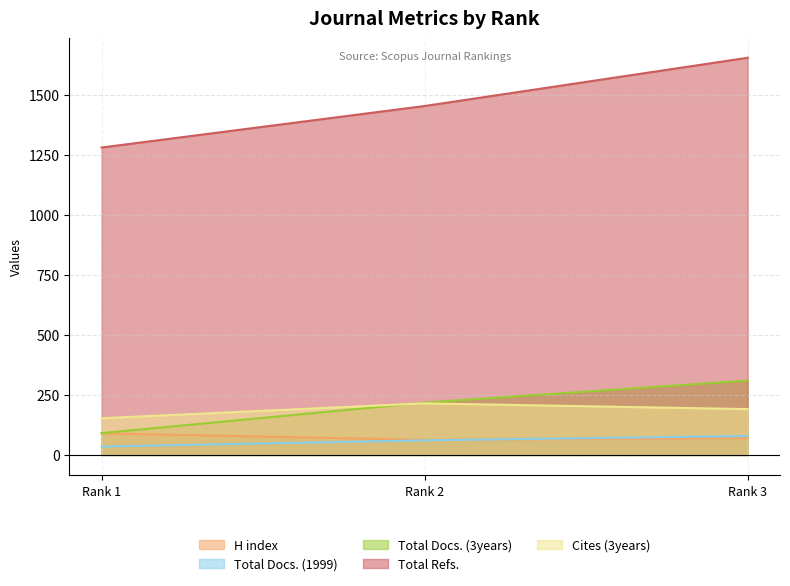

Which series has the widest spread of values?

Total Refs.